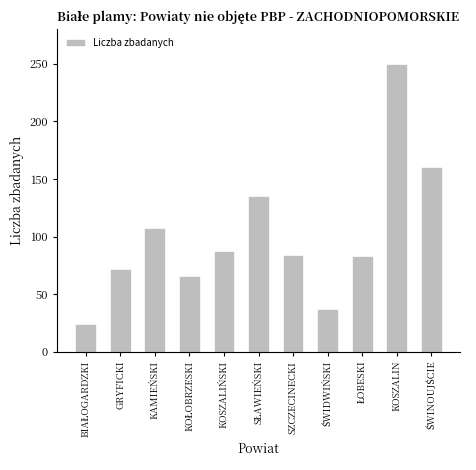

True or false: the data shows 113 at GRYFICKI.

False